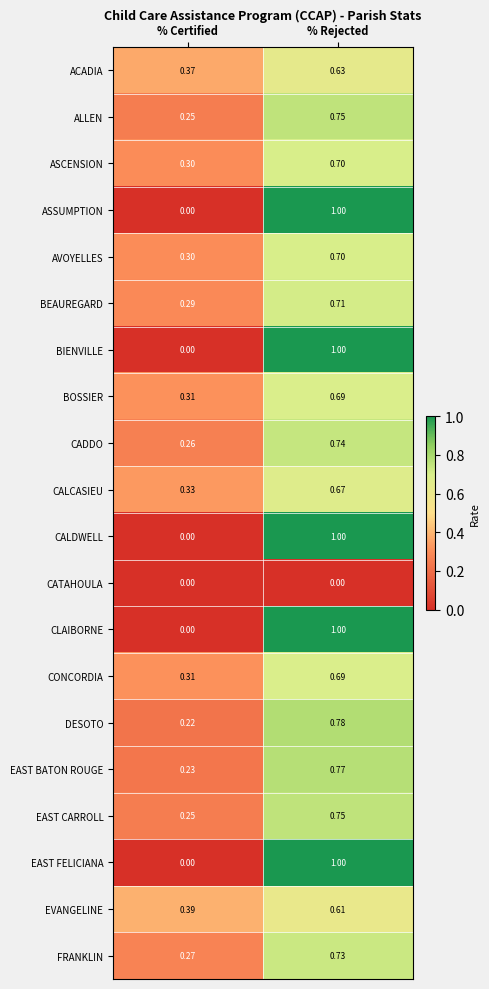

At which category is the sum across all series the highest?

% Rejected